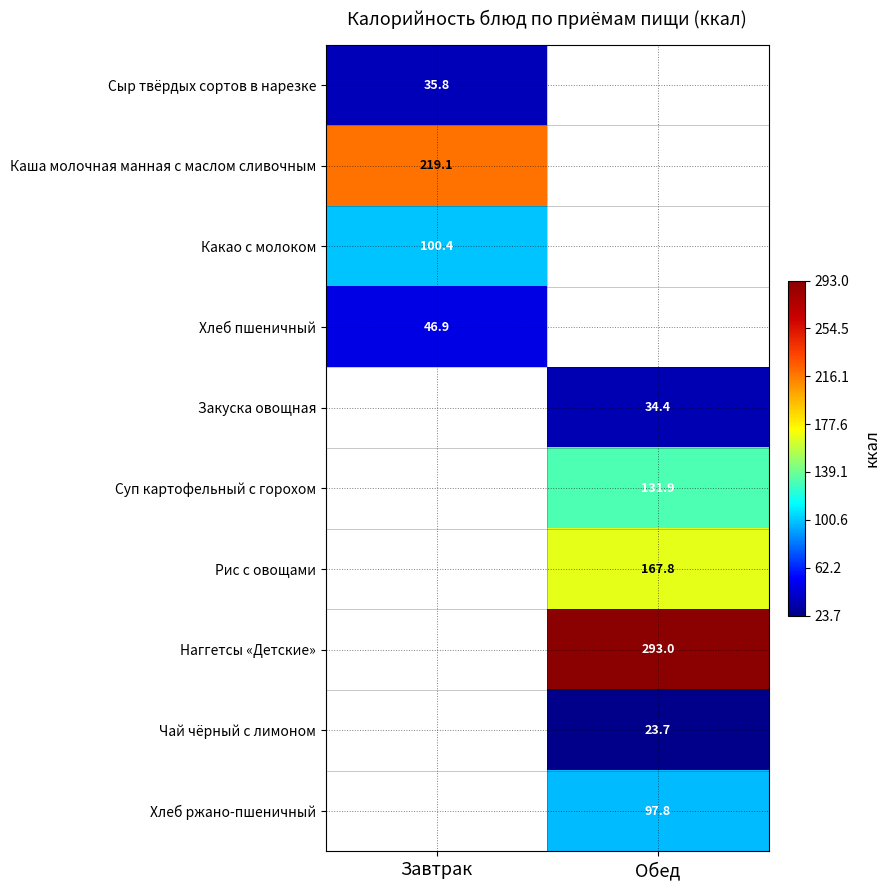

The Рис с овощами series shows 167.8 at Обед. True or false?

True